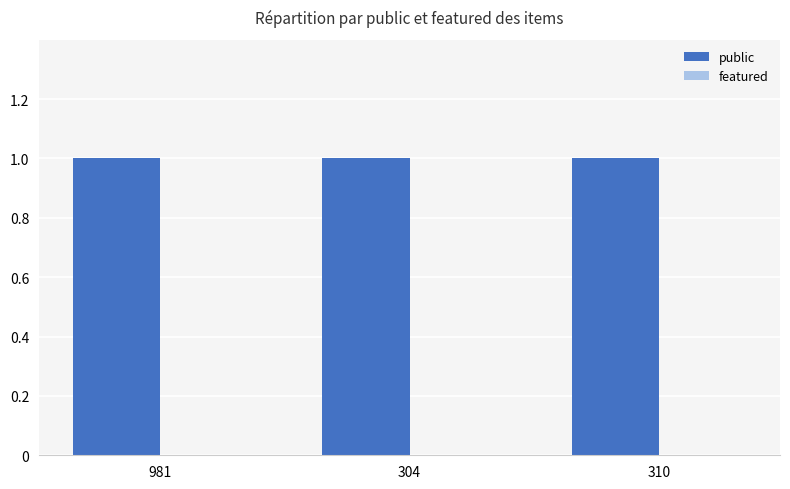

The value of public at 981 is 0. True or false?

False